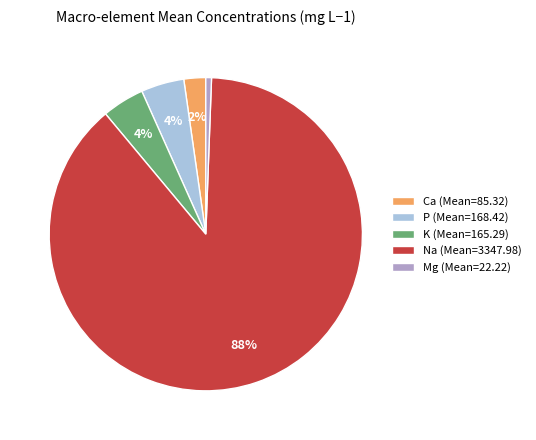

True or false: Na (Mean=3347.98) accounts for 88% of the total.

True